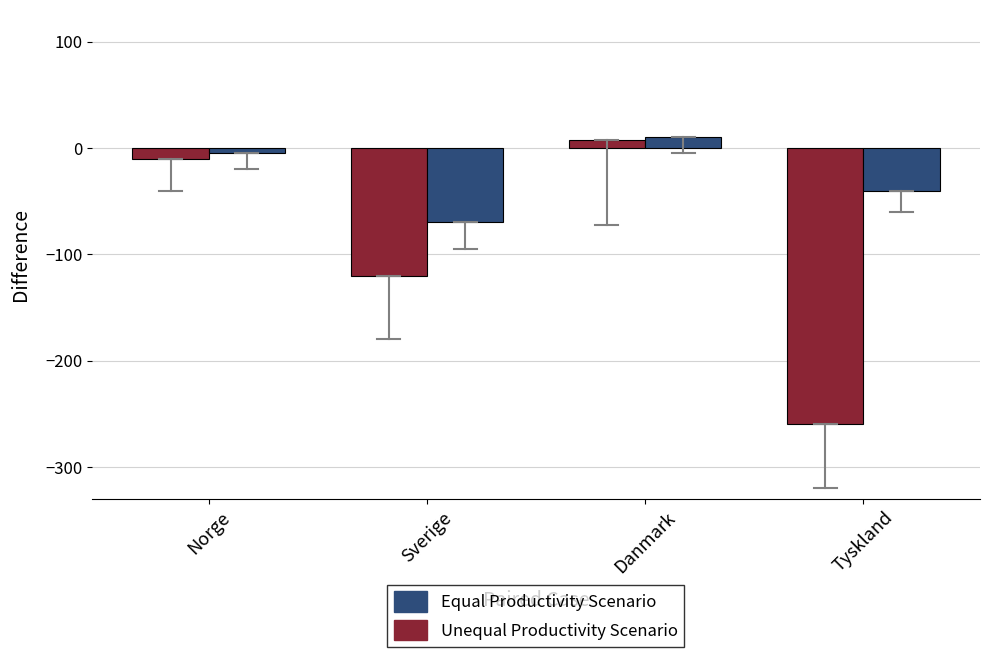

Which category has the highest value across all series?

Danmark